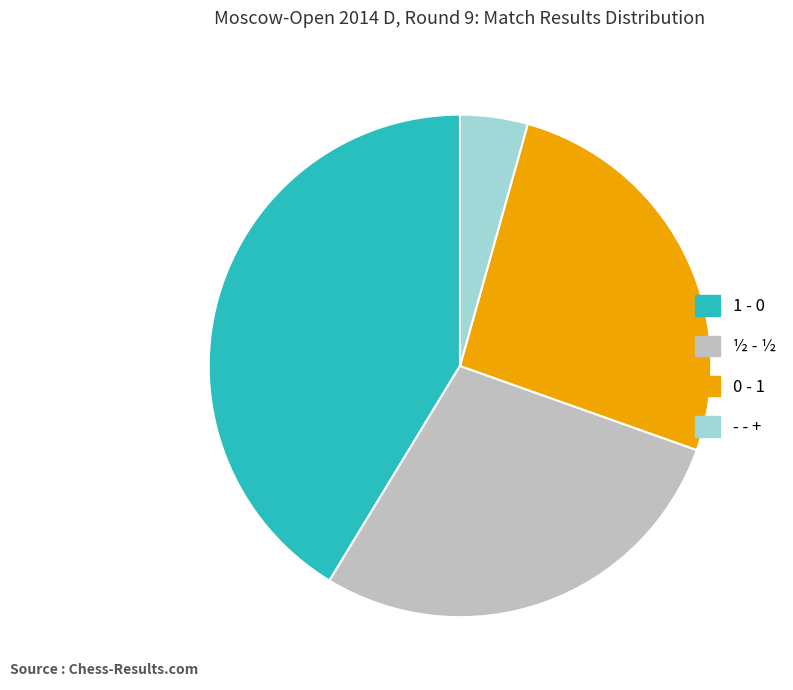

Is there a majority slice in this chart?

No